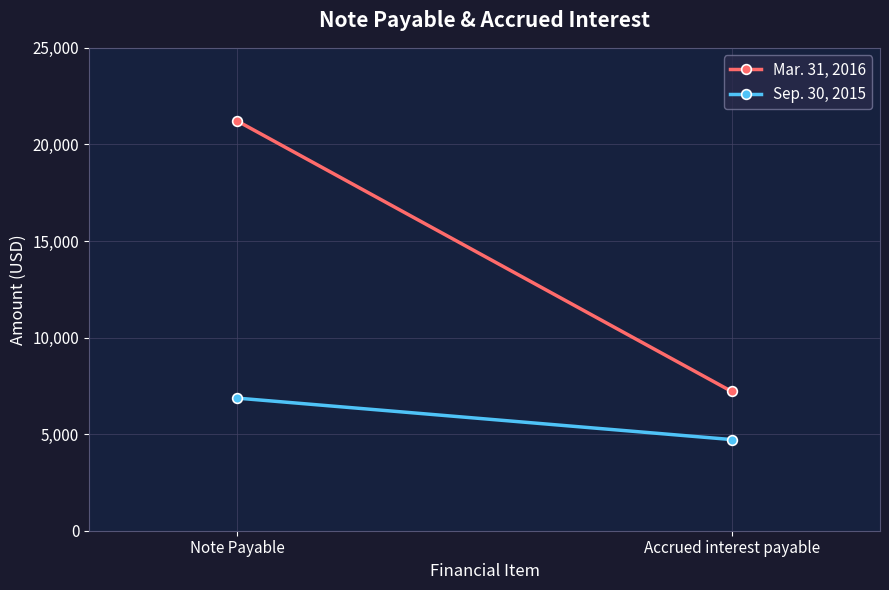

At Note Payable, list the series in order from largest to smallest.

Mar. 31, 2016, Sep. 30, 2015